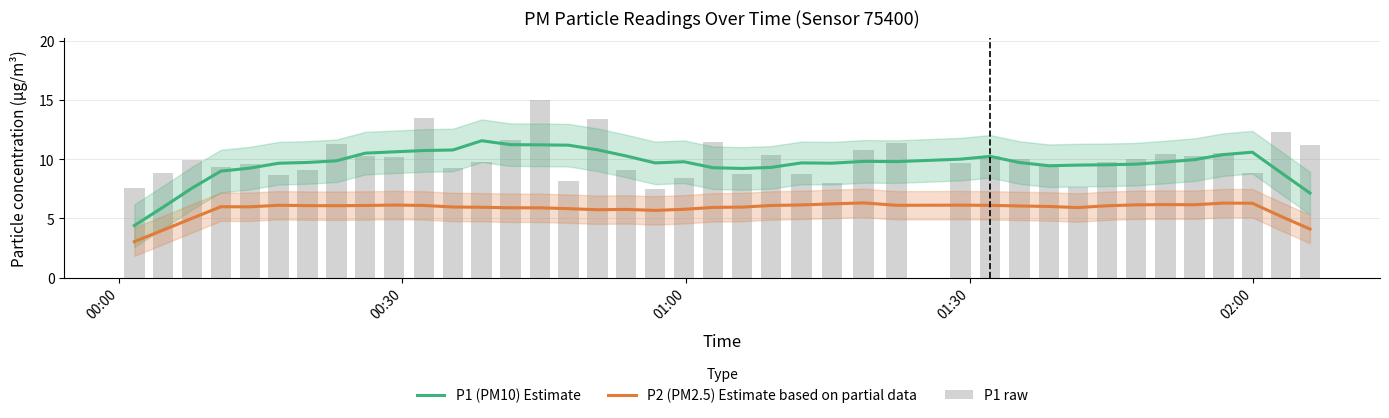

The P1 raw series shows 12.5 at 01:00. True or false?

False